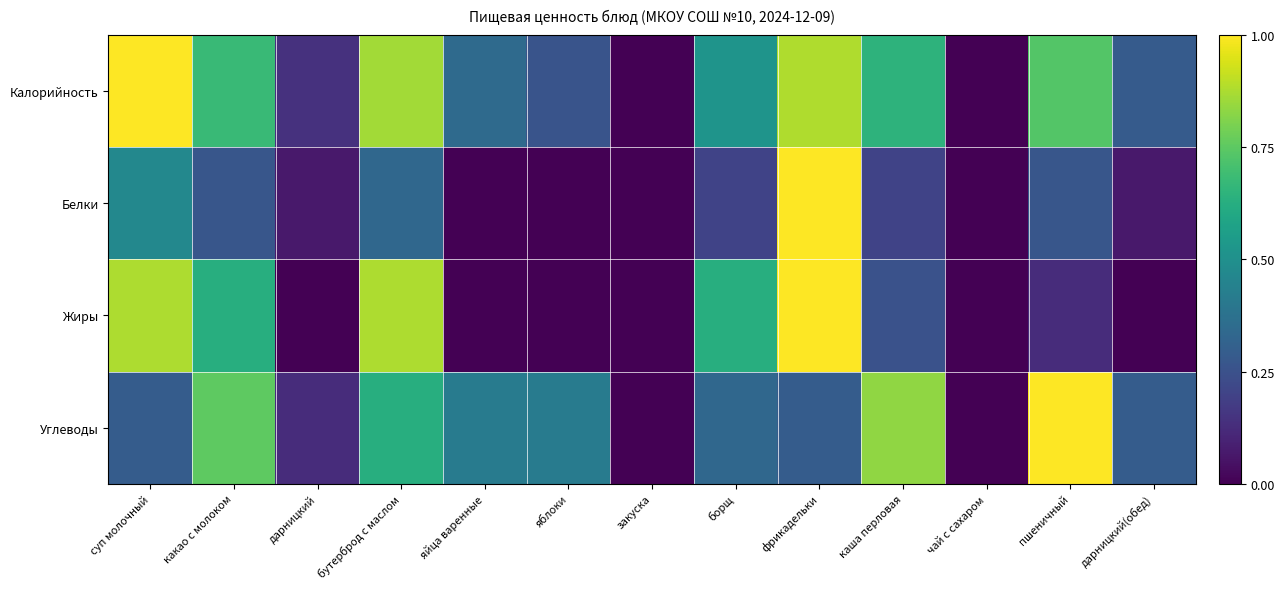

Which category has the highest value across all series?

суп молочный